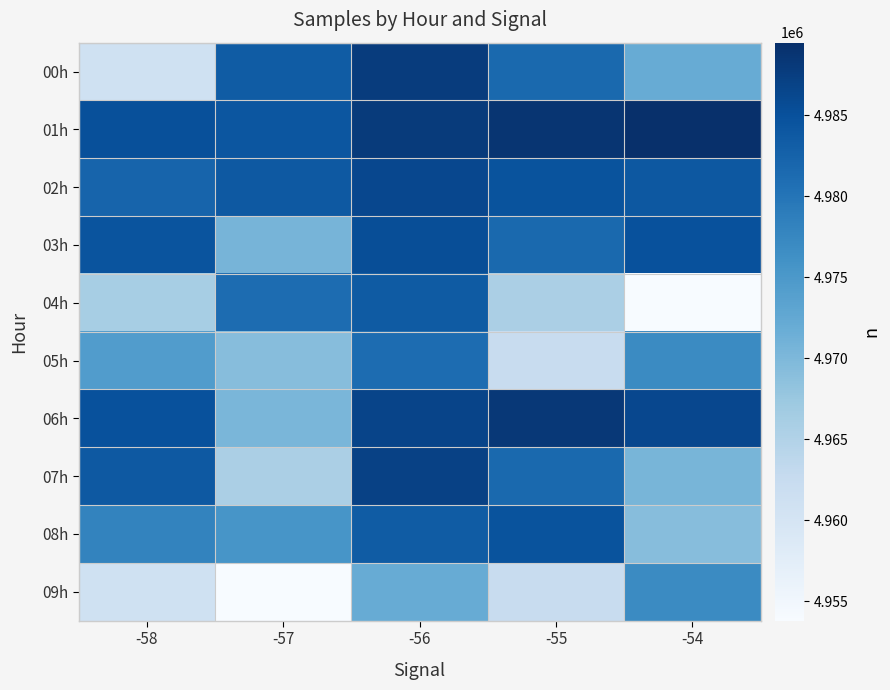

At -54, list the series in order from largest to smallest.

01h, 06h, 03h, 02h, 05h, 09h, 00h, 07h, 08h, 04h